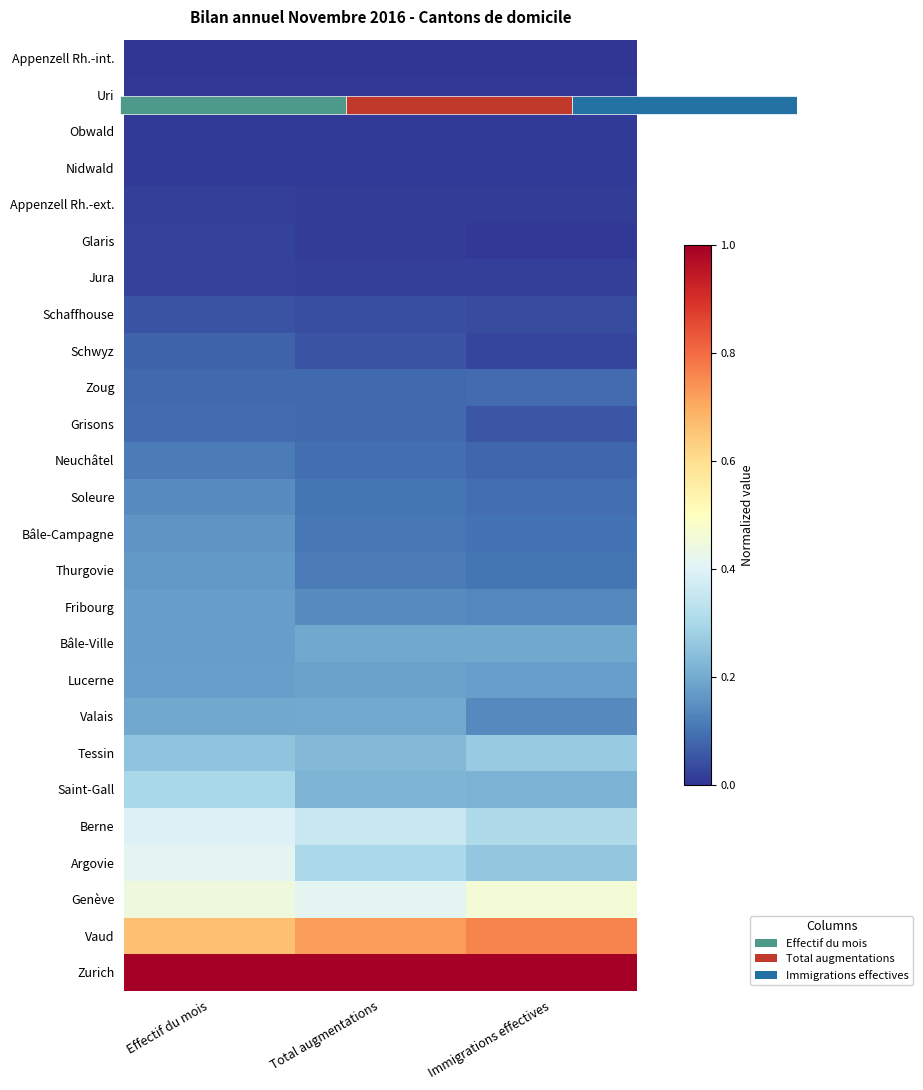

Which category has the lowest value across all series?

Effectif du mois